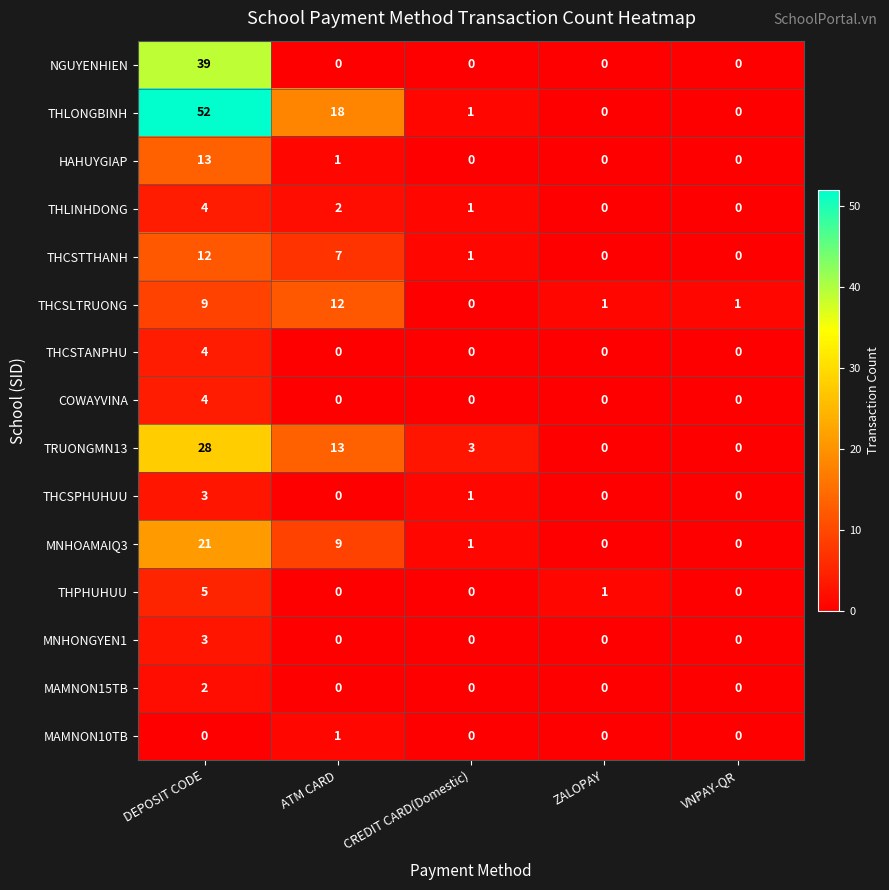

True or false: THCSTTHANH has a value of 12 at DEPOSIT CODE.

True